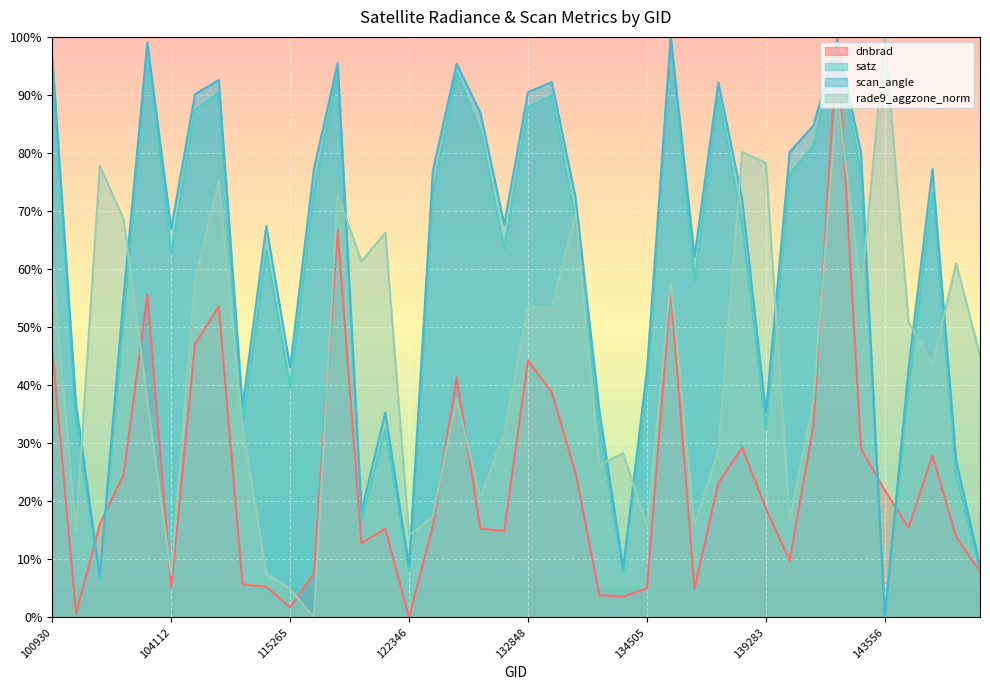

What are all the series names shown in the legend?

dnbrad, satz, scan_angle, rade9_aggzone_norm